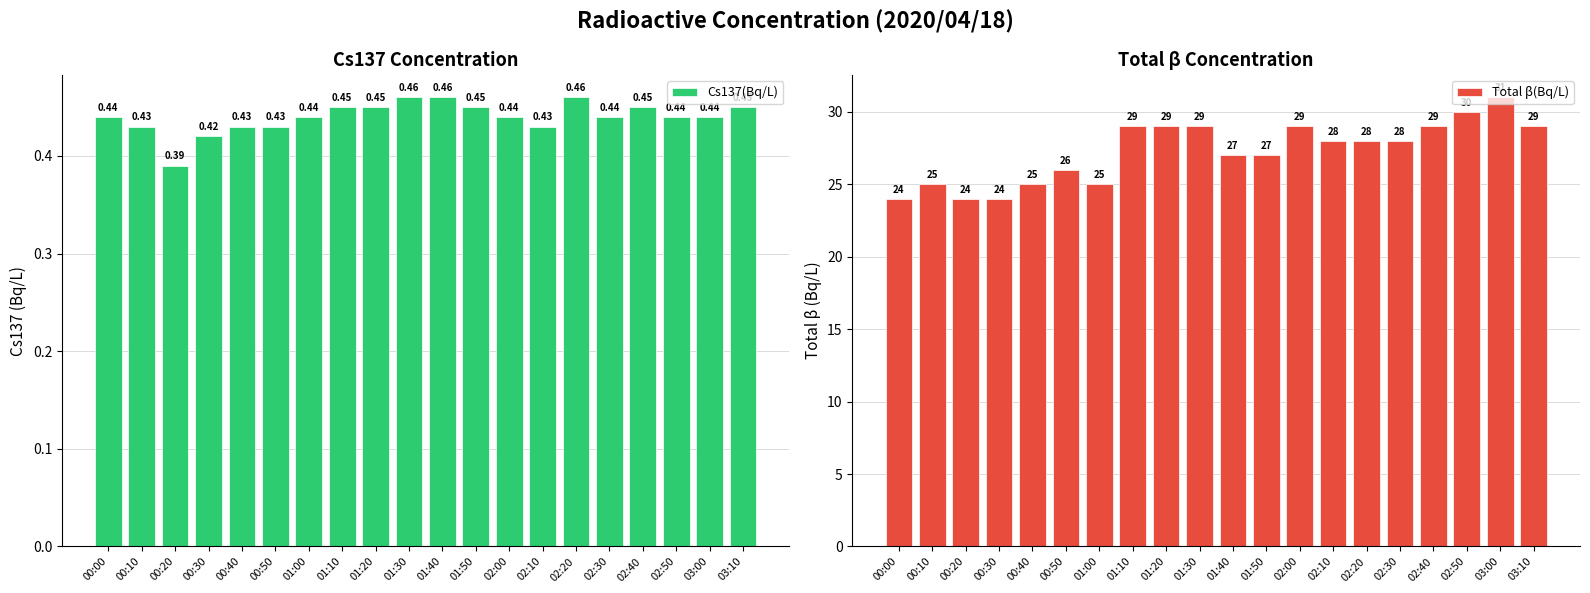

What are all the series names shown in the legend?

Cs137(Bq/L), Total β(Bq/L)